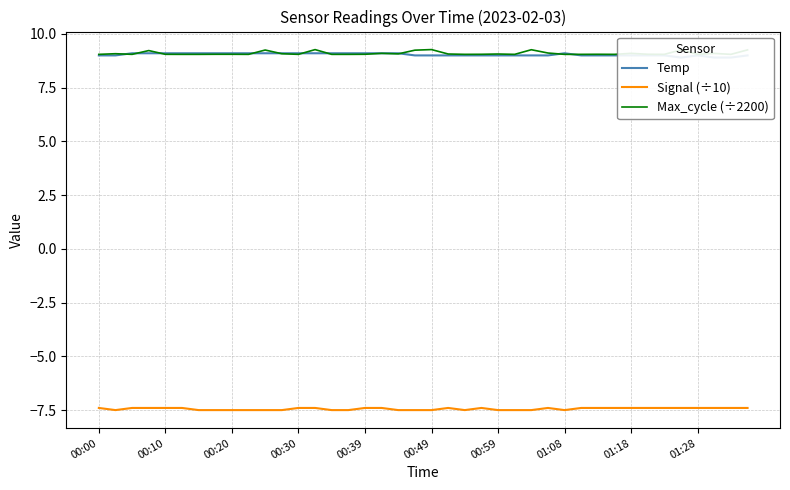

True or false: Signal (÷10) and Max_cycle (÷2200) cross at least once.

False